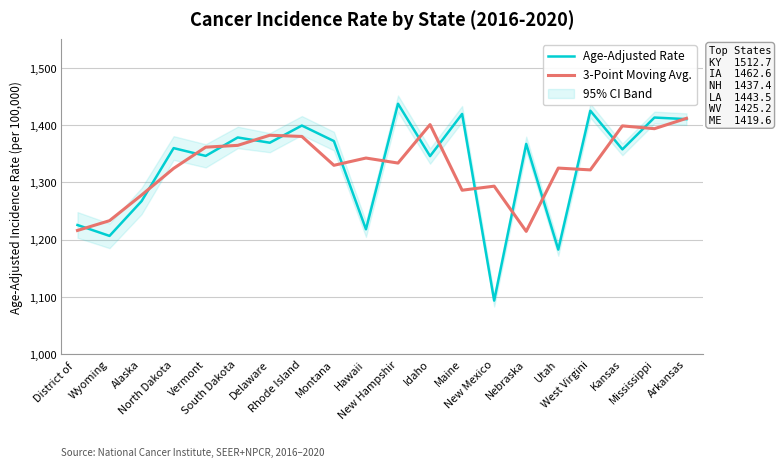

List the labels in order of Age-Adjusted Rate value, largest first.

New Hampshir, West Virgini, Maine, Mississippi, Arkansas, Rhode Island, South Dakota, Montana, Delaware, Nebraska, North Dakota, Kansas, Vermont, Idaho, Alaska, District of , Hawaii, Wyoming, Utah, New Mexico